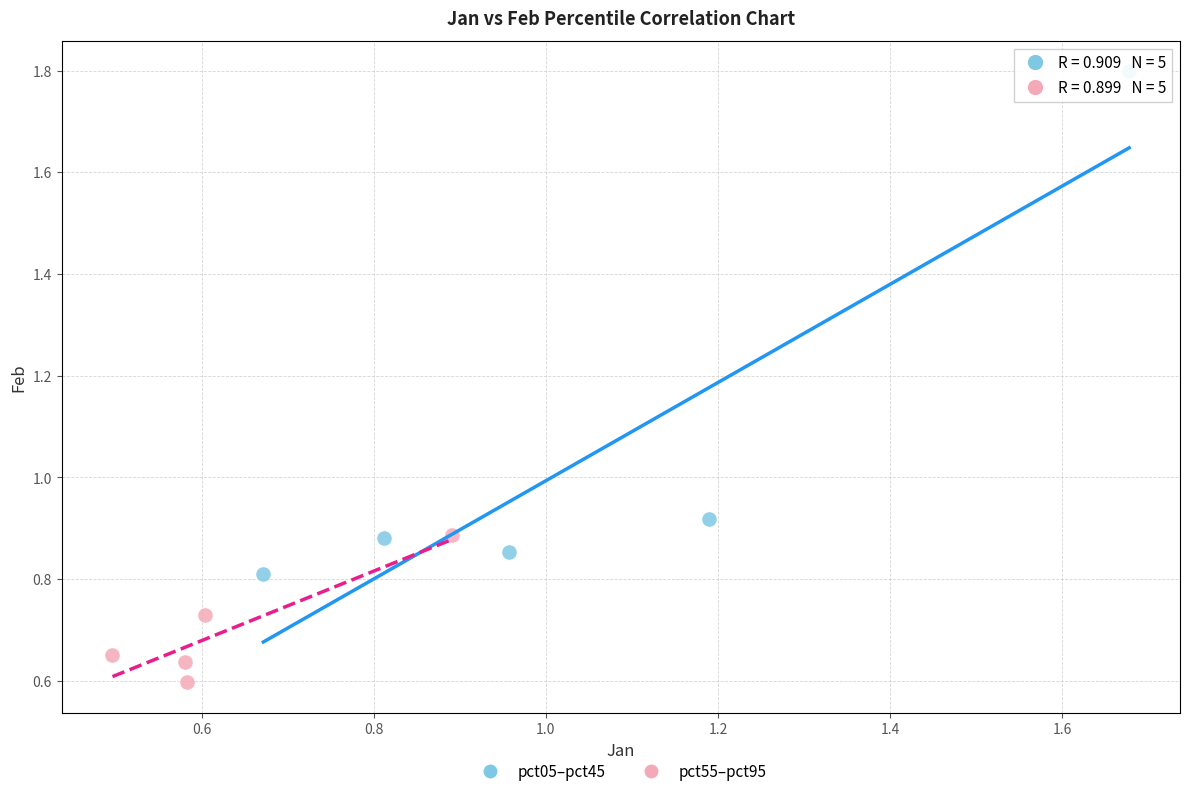

Which series has the largest Y range (max minus min)?

pct05–pct45